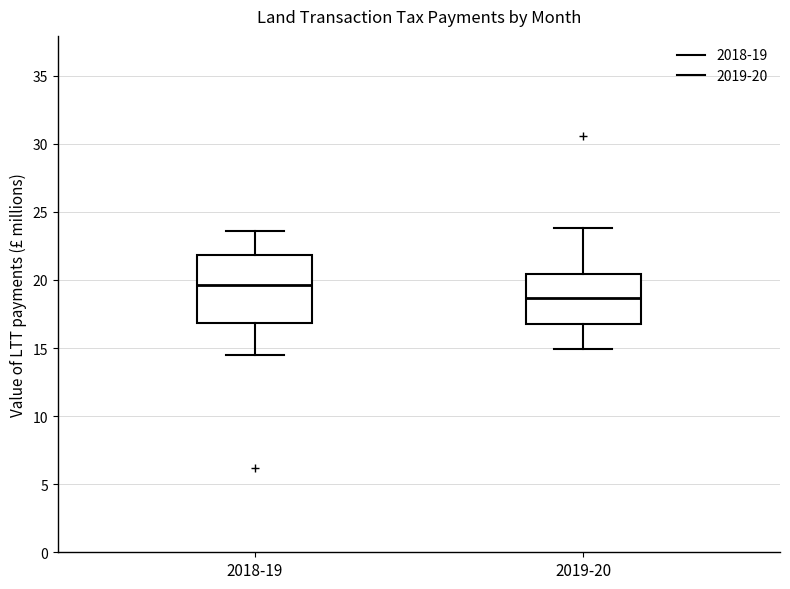

Where is the lower edge of the box for 2019-20 on the y-axis? The values are not printed on the chart, so give them approximately, as read against the axis.

17.0